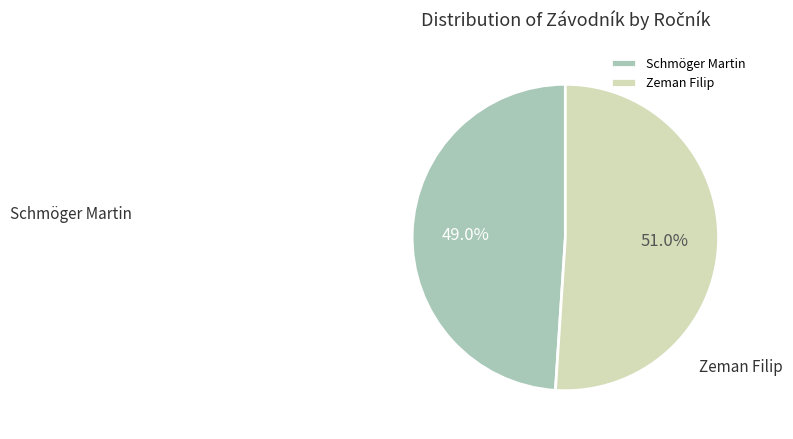

True or false: Schmöger Martin accounts for 49% of the total.

True